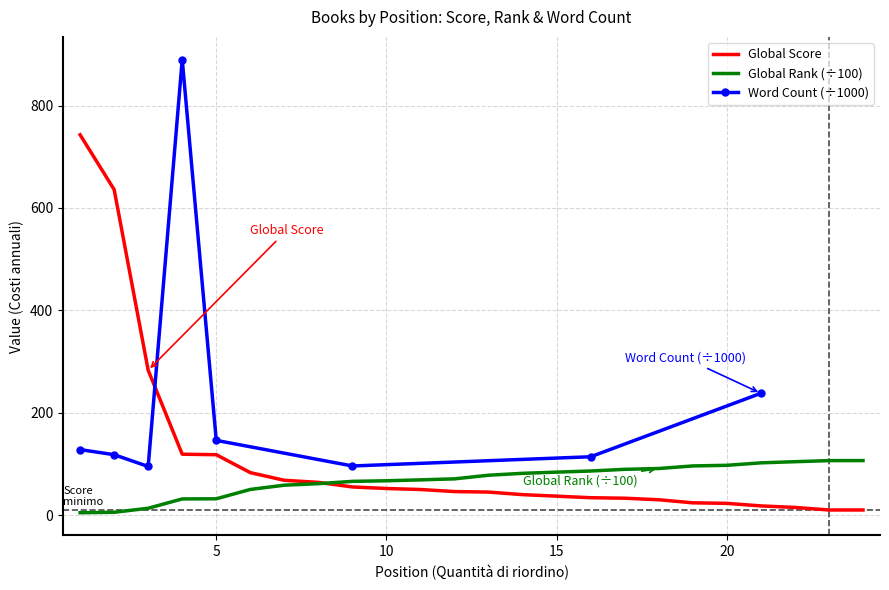

What is the highest value of the Global Rank (÷100) series?

106.5